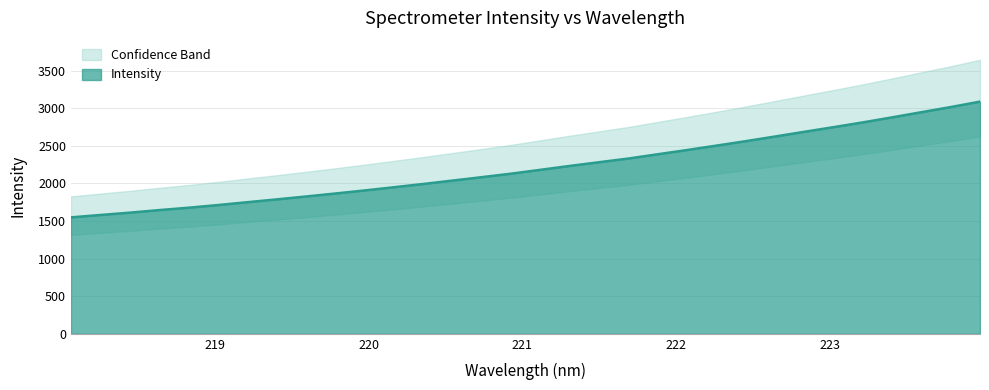

Does the chart display data point markers on the line(s)?

No